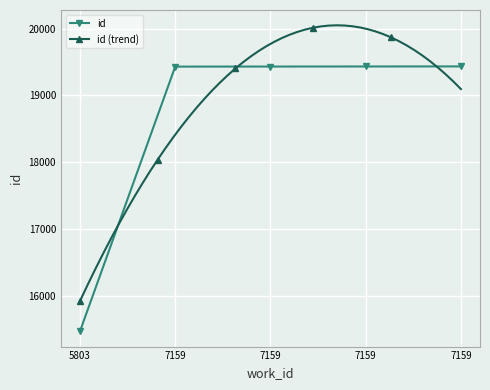

Reading left to right, transcribe all the data shown in this chart.

5803=15471	7159=19432	7159=19433	7159=19434	7159=19435